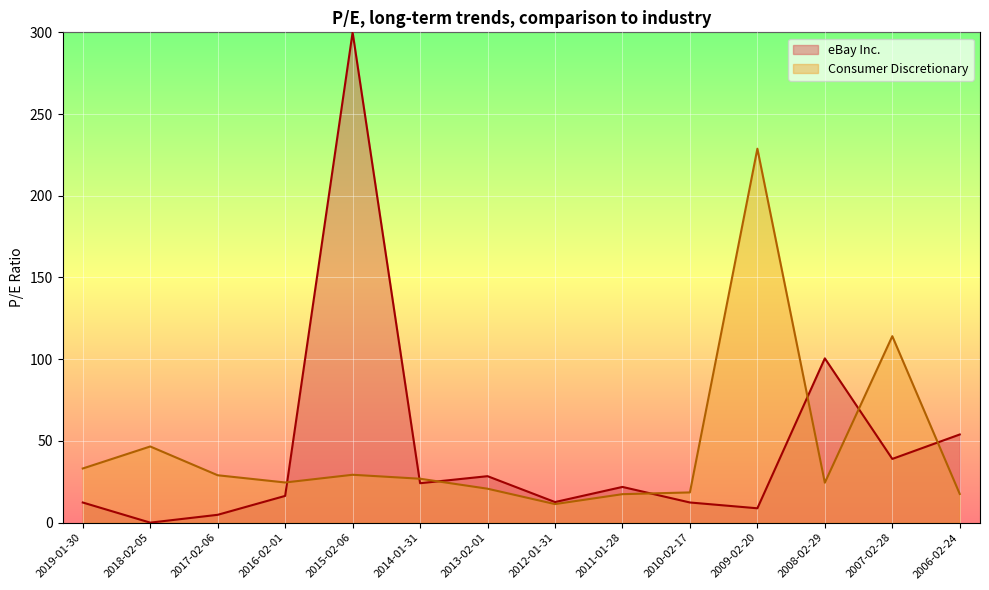

Where is the data nearest to the value 120?

2007-02-28